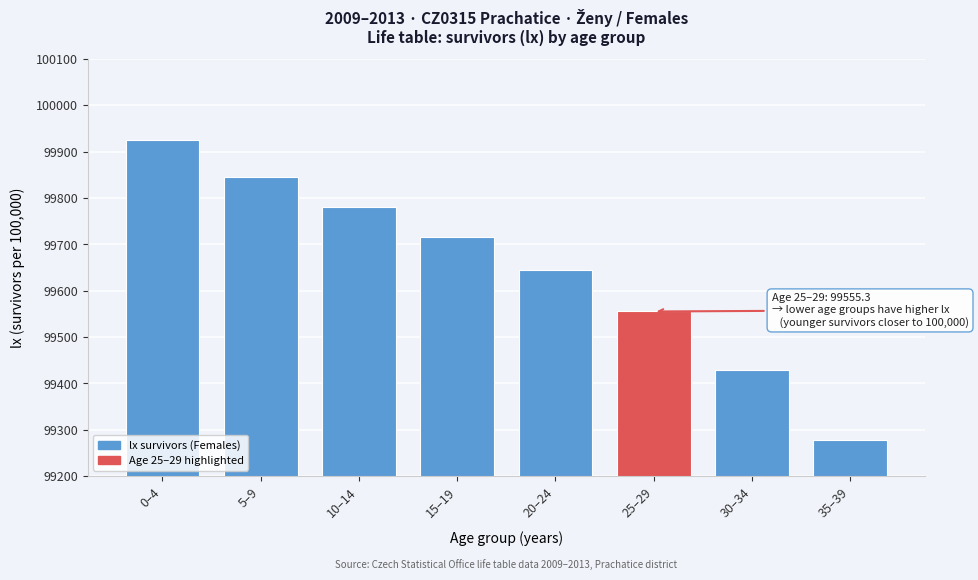

Reading right to left, list all the values displayed in this chart.

35–39=99277.9	30–34=99428.0	25–29=99555.3	20–24=99644.9	15–19=99716.6	10–14=99781.2	5–9=99845.3	0–4=99924.9